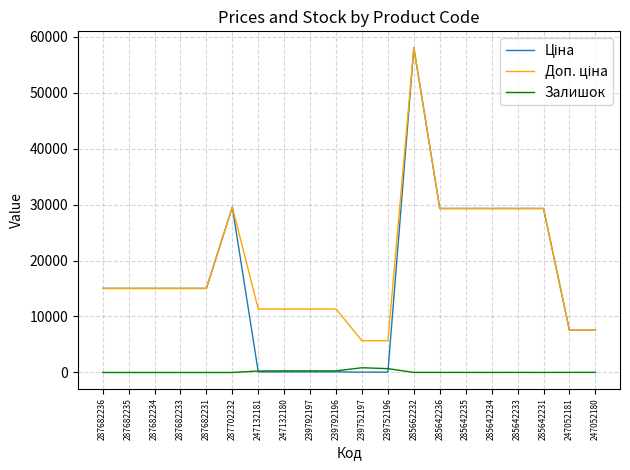

At which category is the sum across all series the highest?

285662232